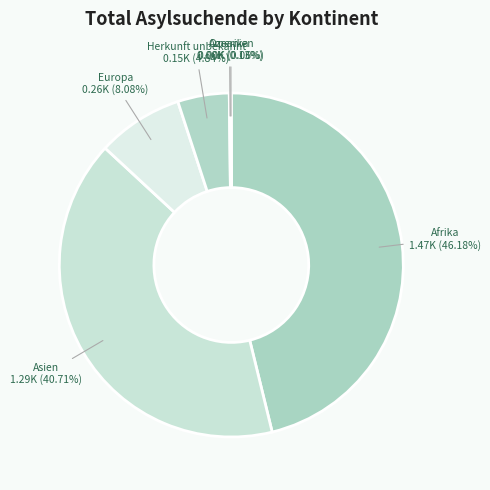

How many segments does this pie chart have?

6